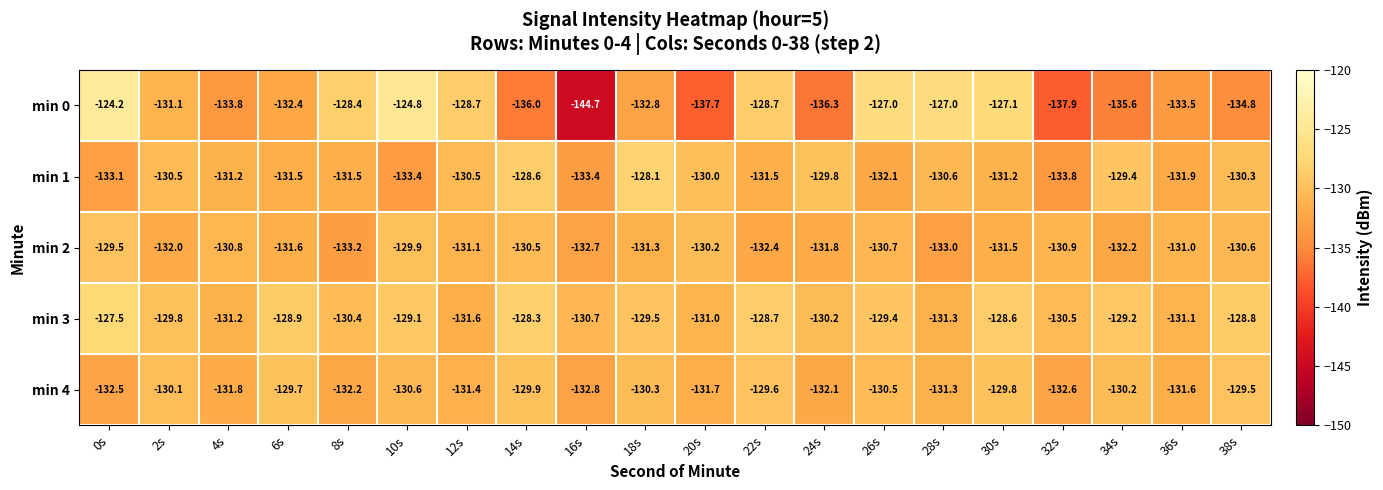

What is the smallest value displayed?

-144.7